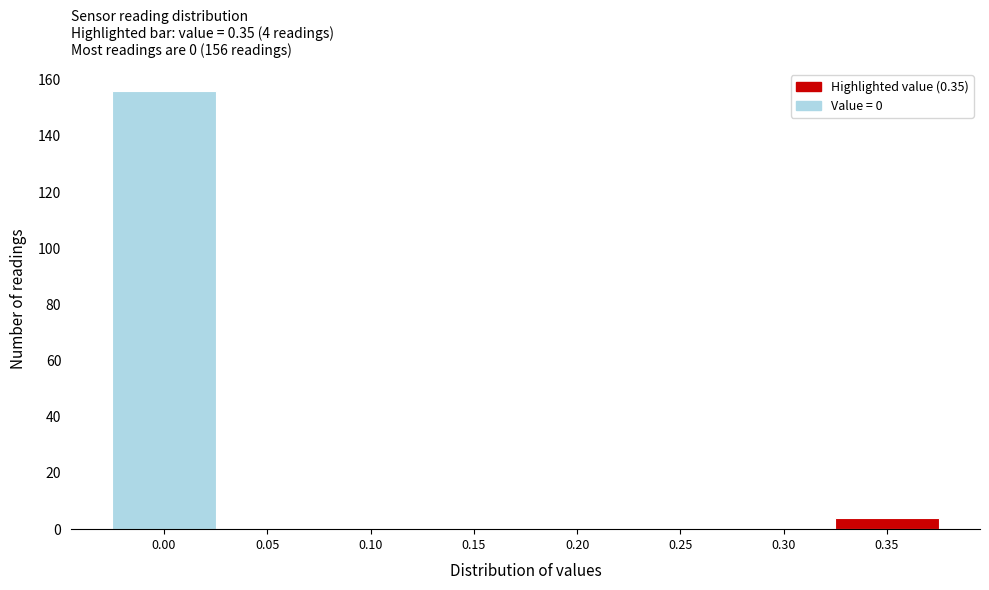

Reading left to right, transcribe all the data shown in this chart.

0.00=156	0.05=0	0.10=0	0.15=0	0.20=0	0.25=0	0.30=0	0.35=4